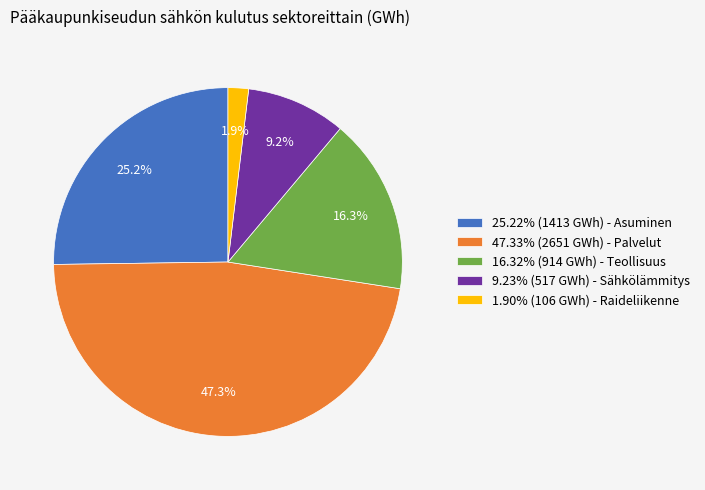

Combined, do 16.32% (914 GWh) - Teollisuus and 1.90% (106 GWh) - Raideliikenne account for over 50%?

No